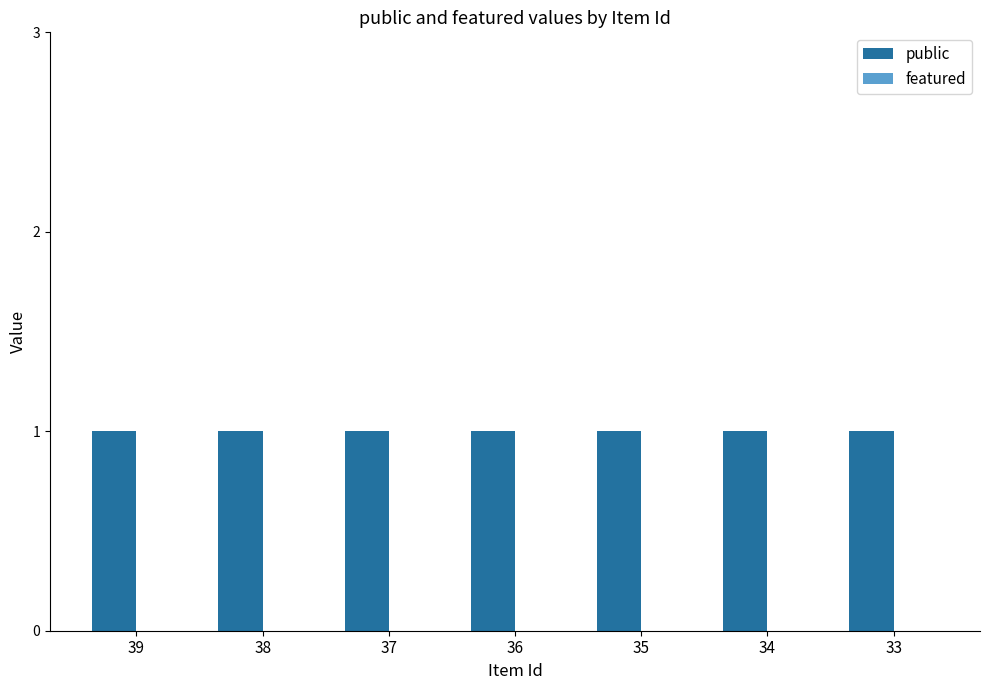

Reading left to right, extract all data points from this chart.

public: 39=1	38=1	37=1	36=1	35=1	34=1	33=1
featured: 39=0	38=0	37=0	36=0	35=0	34=0	33=0